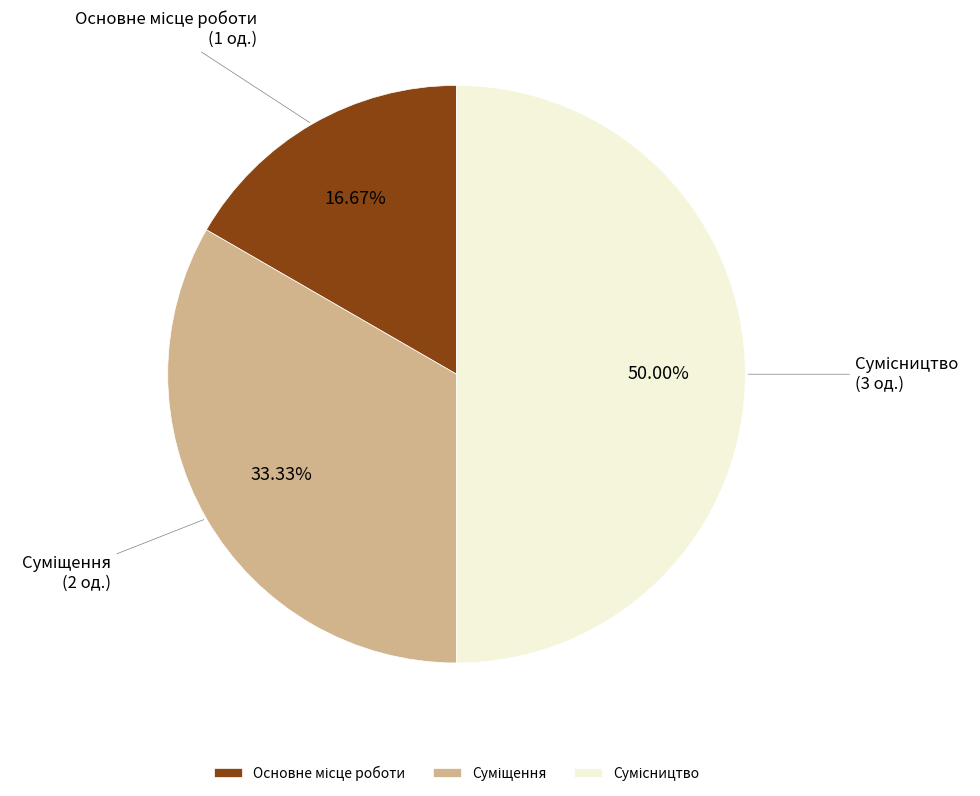

What portion of the pie excludes Основне місце роботи?

83.3%